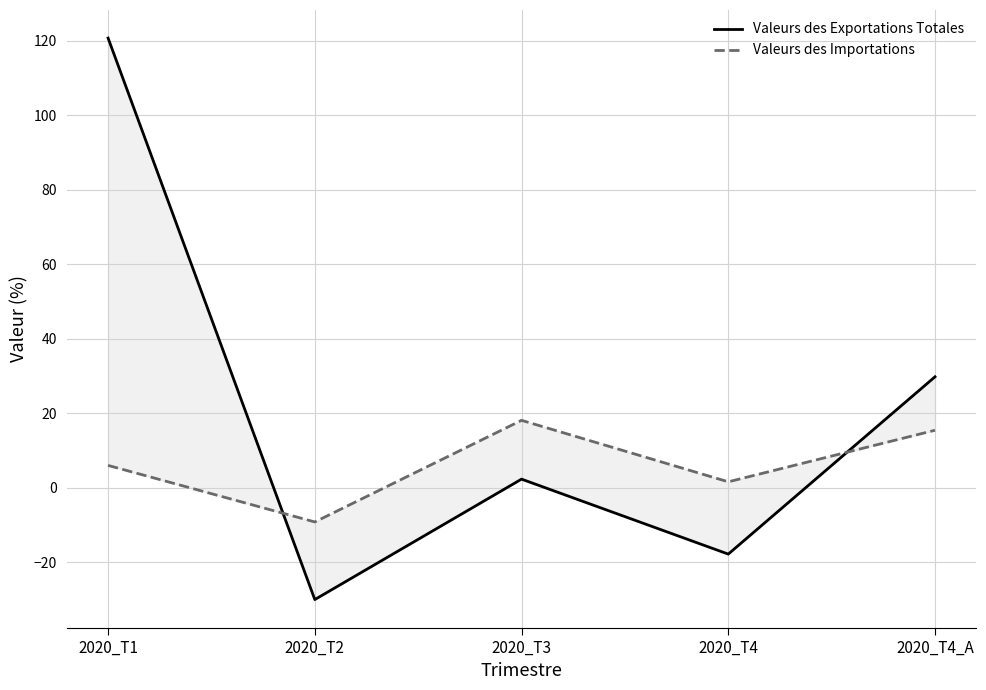

Reading left to right, extract all data points from this chart.

Valeurs des Exportations Totales: 2020_T1=120.8	2020_T2=-30.1	2020_T3=2.3	2020_T4=-17.8	2020_T4_A=29.8
Valeurs des Importations: 2020_T1=6.0	2020_T2=-9.2	2020_T3=18.1	2020_T4=1.6	2020_T4_A=15.4